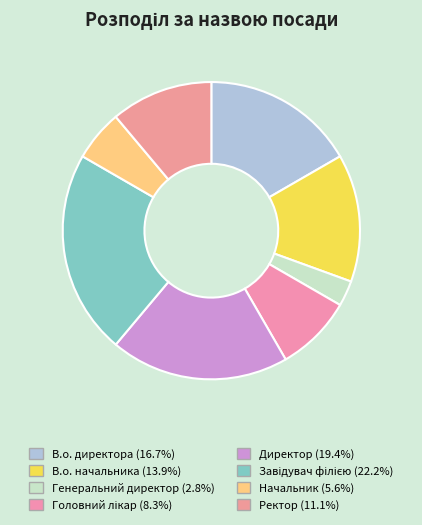

How many slices are in this pie chart?

8